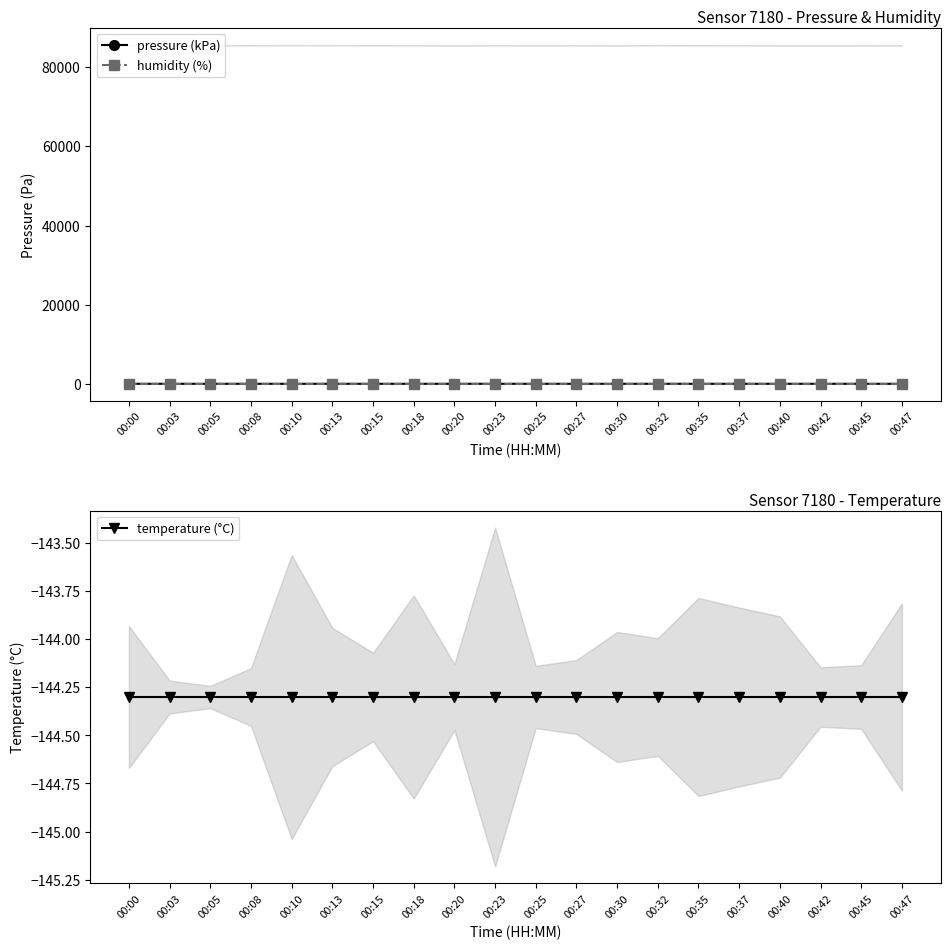

The value of humidity (%) at 00:47 is 132.9. True or false?

False